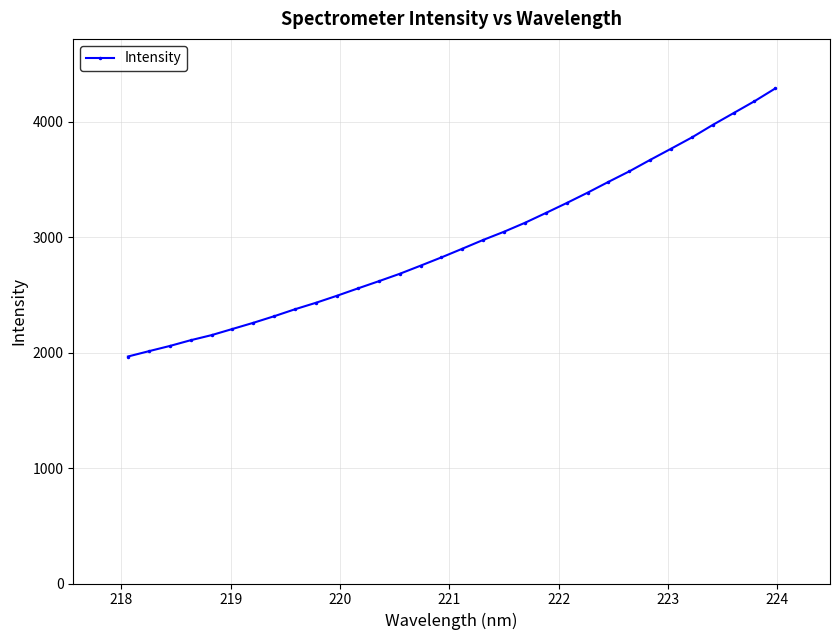

What is the smallest value displayed?

1966.9